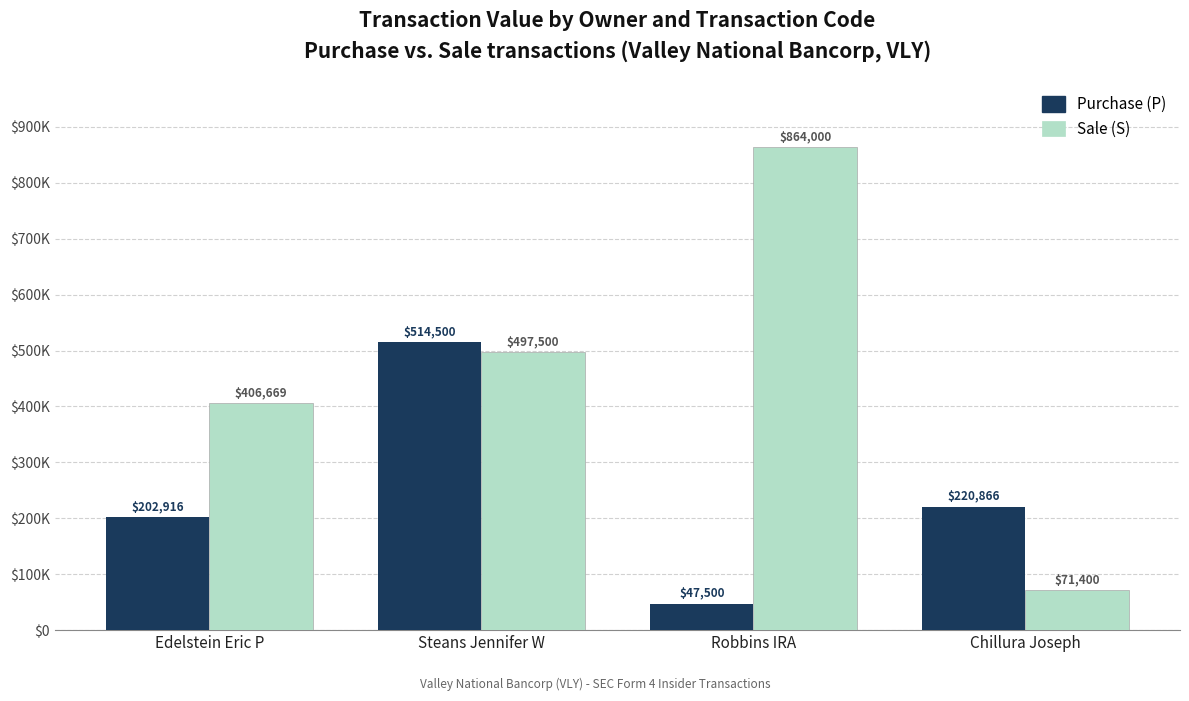

At Steans Jennifer W, list the series in order from smallest to largest.

Sale (S), Purchase (P)